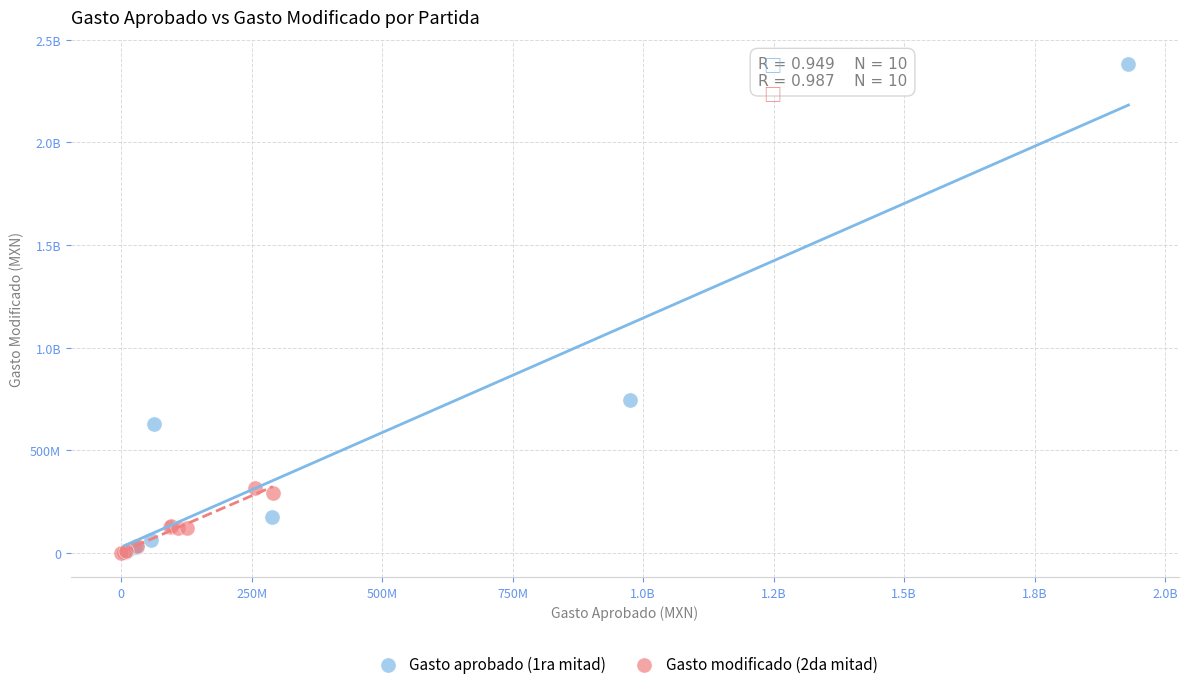

What are all the series names shown in the legend?

Gasto aprobado (1ra mitad), Gasto modificado (2da mitad)